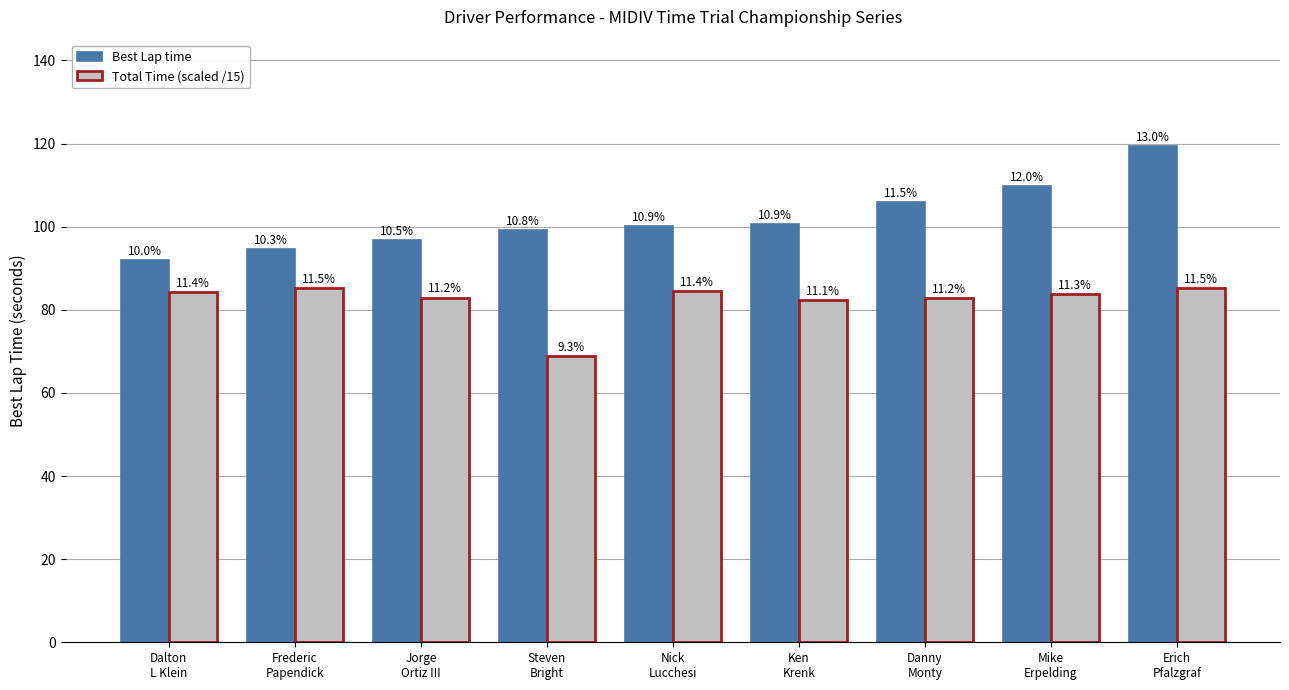

How many groups of bars are there?

9